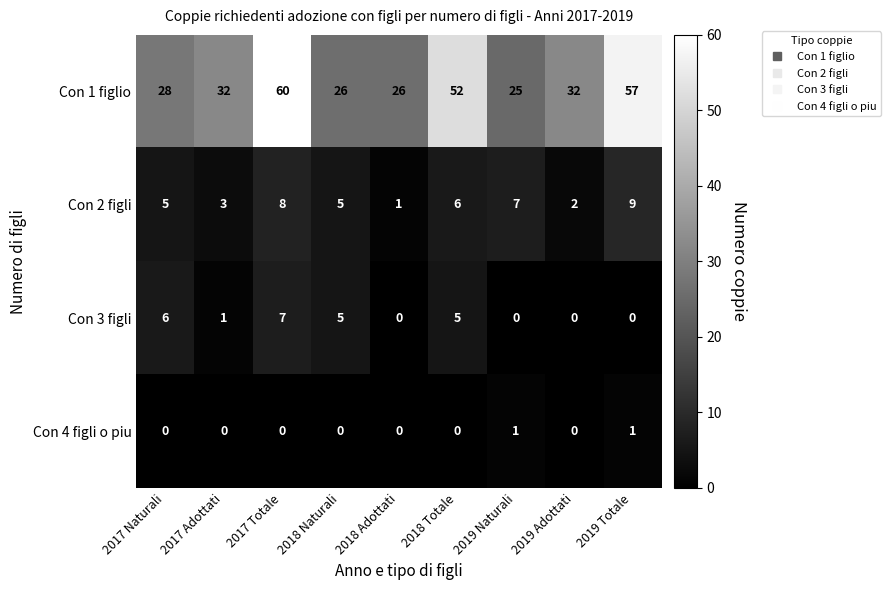

What is the average value of the Con 3 figli series?

3